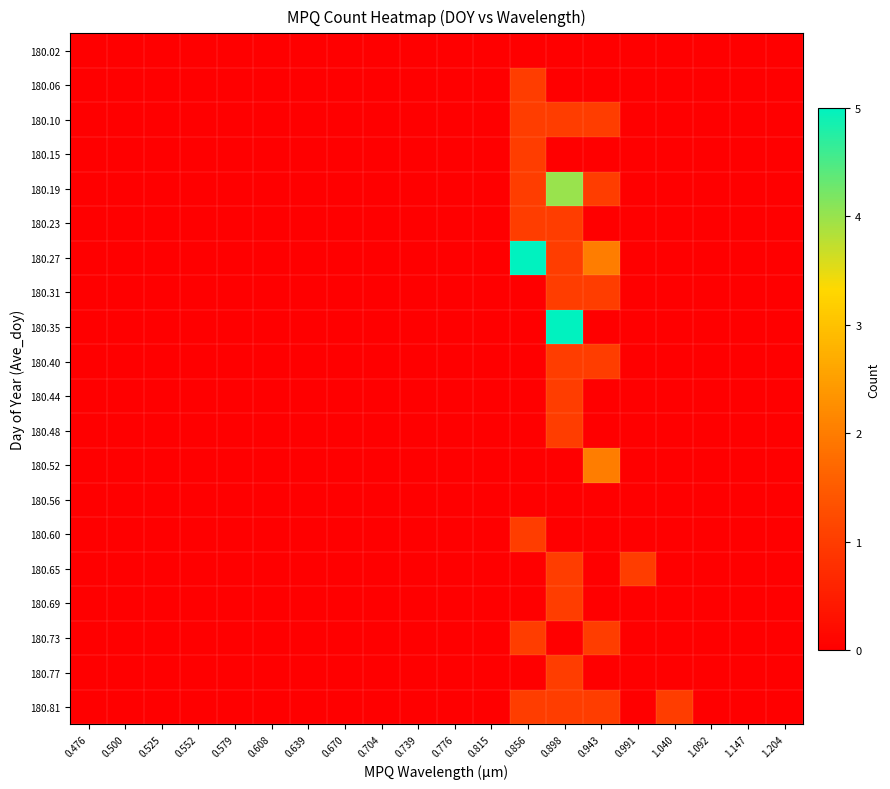

Reading right to left, extract all data points from this chart.

180.02: 1.204=0	1.147=0	1.092=0	1.040=0	0.991=0	0.943=0	0.898=0	0.856=0	0.815=0	0.776=0	0.739=0	0.704=0	0.670=0	0.639=0	0.608=0	0.579=0	0.552=0	0.525=0	0.500=0	0.476=0
180.06: 1.204=0	1.147=0	1.092=0	1.040=0	0.991=0	0.943=0	0.898=0	0.856=1	0.815=0	0.776=0	0.739=0	0.704=0	0.670=0	0.639=0	0.608=0	0.579=0	0.552=0	0.525=0	0.500=0	0.476=0
180.10: 1.204=0	1.147=0	1.092=0	1.040=0	0.991=0	0.943=1	0.898=1	0.856=1	0.815=0	0.776=0	0.739=0	0.704=0	0.670=0	0.639=0	0.608=0	0.579=0	0.552=0	0.525=0	0.500=0	0.476=0
180.15: 1.204=0	1.147=0	1.092=0	1.040=0	0.991=0	0.943=0	0.898=0	0.856=1	0.815=0	0.776=0	0.739=0	0.704=0	0.670=0	0.639=0	0.608=0	0.579=0	0.552=0	0.525=0	0.500=0	0.476=0
180.19: 1.204=0	1.147=0	1.092=0	1.040=0	0.991=0	0.943=1	0.898=4	0.856=1	0.815=0	0.776=0	0.739=0	0.704=0	0.670=0	0.639=0	0.608=0	0.579=0	0.552=0	0.525=0	0.500=0	0.476=0
180.23: 1.204=0	1.147=0	1.092=0	1.040=0	0.991=0	0.943=0	0.898=1	0.856=1	0.815=0	0.776=0	0.739=0	0.704=0	0.670=0	0.639=0	0.608=0	0.579=0	0.552=0	0.525=0	0.500=0	0.476=0
180.27: 1.204=0	1.147=0	1.092=0	1.040=0	0.991=0	0.943=2	0.898=1	0.856=5	0.815=0	0.776=0	0.739=0	0.704=0	0.670=0	0.639=0	0.608=0	0.579=0	0.552=0	0.525=0	0.500=0	0.476=0
180.31: 1.204=0	1.147=0	1.092=0	1.040=0	0.991=0	0.943=1	0.898=1	0.856=0	0.815=0	0.776=0	0.739=0	0.704=0	0.670=0	0.639=0	0.608=0	0.579=0	0.552=0	0.525=0	0.500=0	0.476=0
180.35: 1.204=0	1.147=0	1.092=0	1.040=0	0.991=0	0.943=0	0.898=5	0.856=0	0.815=0	0.776=0	0.739=0	0.704=0	0.670=0	0.639=0	0.608=0	0.579=0	0.552=0	0.525=0	0.500=0	0.476=0
180.40: 1.204=0	1.147=0	1.092=0	1.040=0	0.991=0	0.943=1	0.898=1	0.856=0	0.815=0	0.776=0	0.739=0	0.704=0	0.670=0	0.639=0	0.608=0	0.579=0	0.552=0	0.525=0	0.500=0	0.476=0
180.44: 1.204=0	1.147=0	1.092=0	1.040=0	0.991=0	0.943=0	0.898=1	0.856=0	0.815=0	0.776=0	0.739=0	0.704=0	0.670=0	0.639=0	0.608=0	0.579=0	0.552=0	0.525=0	0.500=0	0.476=0
180.48: 1.204=0	1.147=0	1.092=0	1.040=0	0.991=0	0.943=0	0.898=1	0.856=0	0.815=0	0.776=0	0.739=0	0.704=0	0.670=0	0.639=0	0.608=0	0.579=0	0.552=0	0.525=0	0.500=0	0.476=0
180.52: 1.204=0	1.147=0	1.092=0	1.040=0	0.991=0	0.943=2	0.898=0	0.856=0	0.815=0	0.776=0	0.739=0	0.704=0	0.670=0	0.639=0	0.608=0	0.579=0	0.552=0	0.525=0	0.500=0	0.476=0
180.56: 1.204=0	1.147=0	1.092=0	1.040=0	0.991=0	0.943=0	0.898=0	0.856=0	0.815=0	0.776=0	0.739=0	0.704=0	0.670=0	0.639=0	0.608=0	0.579=0	0.552=0	0.525=0	0.500=0	0.476=0
180.60: 1.204=0	1.147=0	1.092=0	1.040=0	0.991=0	0.943=0	0.898=0	0.856=1	0.815=0	0.776=0	0.739=0	0.704=0	0.670=0	0.639=0	0.608=0	0.579=0	0.552=0	0.525=0	0.500=0	0.476=0
180.65: 1.204=0	1.147=0	1.092=0	1.040=0	0.991=1	0.943=0	0.898=1	0.856=0	0.815=0	0.776=0	0.739=0	0.704=0	0.670=0	0.639=0	0.608=0	0.579=0	0.552=0	0.525=0	0.500=0	0.476=0
180.69: 1.204=0	1.147=0	1.092=0	1.040=0	0.991=0	0.943=0	0.898=1	0.856=0	0.815=0	0.776=0	0.739=0	0.704=0	0.670=0	0.639=0	0.608=0	0.579=0	0.552=0	0.525=0	0.500=0	0.476=0
180.73: 1.204=0	1.147=0	1.092=0	1.040=0	0.991=0	0.943=1	0.898=0	0.856=1	0.815=0	0.776=0	0.739=0	0.704=0	0.670=0	0.639=0	0.608=0	0.579=0	0.552=0	0.525=0	0.500=0	0.476=0
180.77: 1.204=0	1.147=0	1.092=0	1.040=0	0.991=0	0.943=0	0.898=1	0.856=0	0.815=0	0.776=0	0.739=0	0.704=0	0.670=0	0.639=0	0.608=0	0.579=0	0.552=0	0.525=0	0.500=0	0.476=0
180.81: 1.204=0	1.147=0	1.092=0	1.040=1	0.991=0	0.943=1	0.898=1	0.856=1	0.815=0	0.776=0	0.739=0	0.704=0	0.670=0	0.639=0	0.608=0	0.579=0	0.552=0	0.525=0	0.500=0	0.476=0